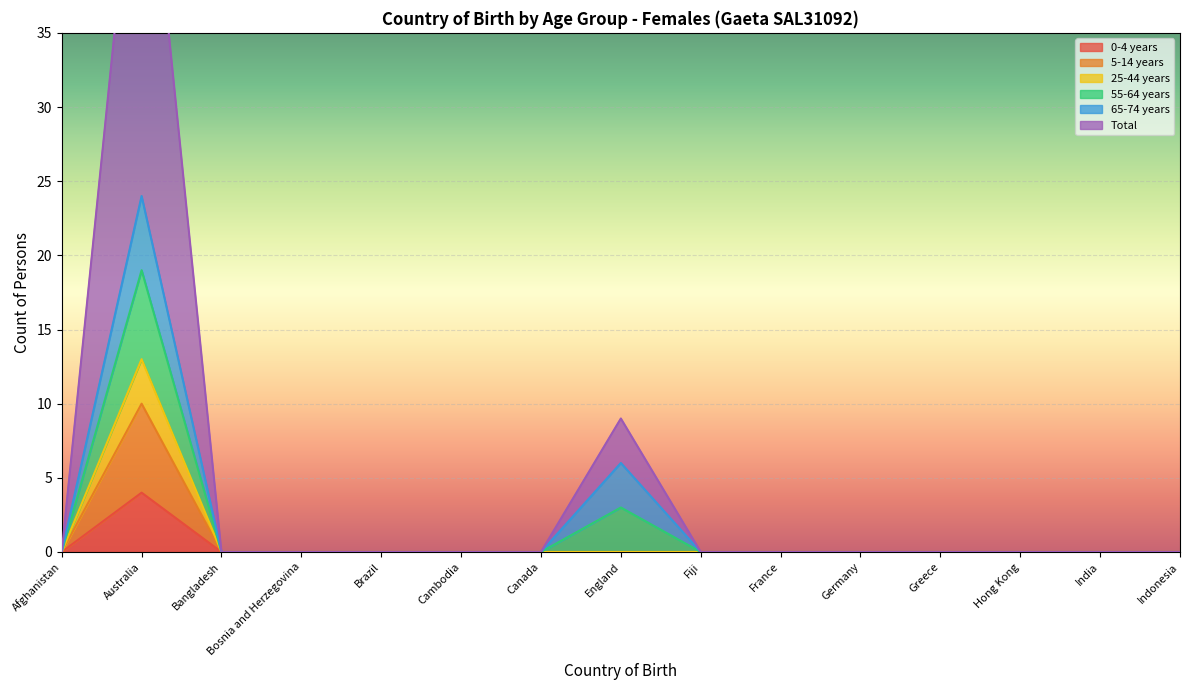

Is the value of 0-4 years at Canada greater than the value of 25-44 years at France?

No